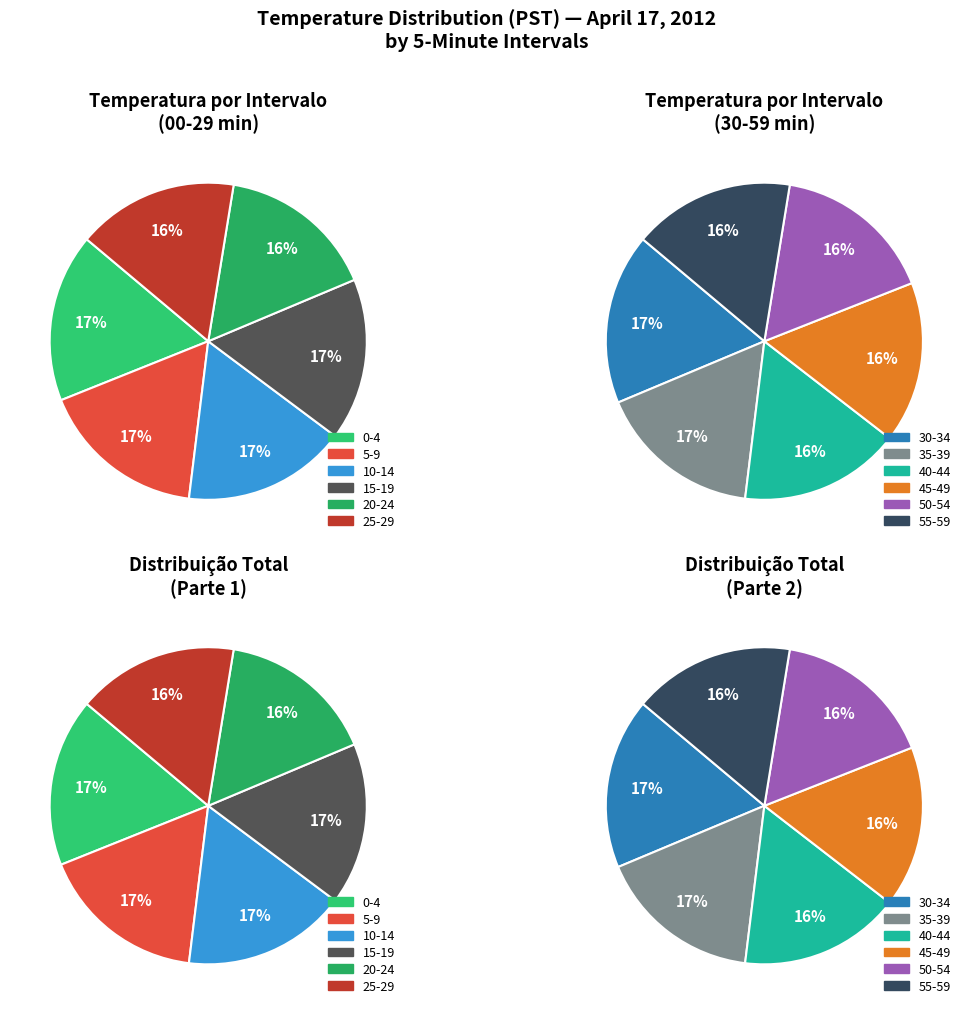

Which has a higher value, 5-9 or 25-29?

5-9